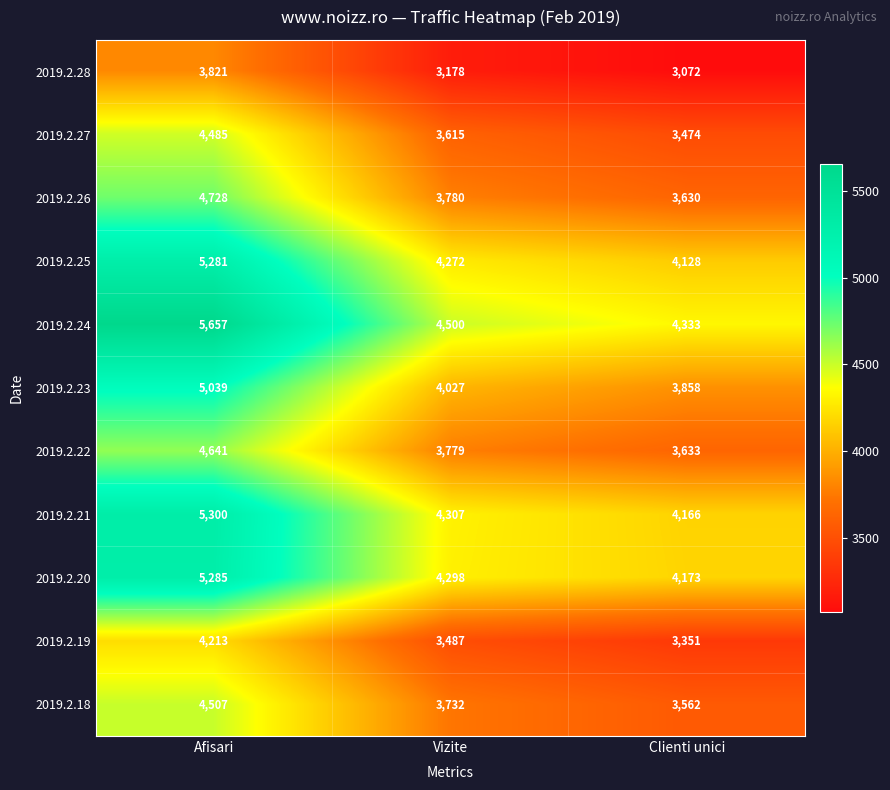

What is the spread (max minus min) of values at Afisari?

1836